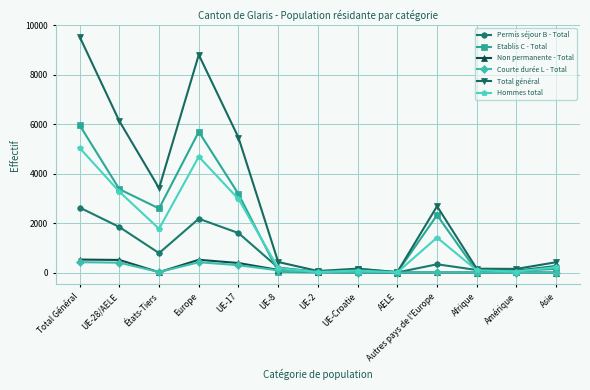

What is the difference between the highest and lowest values at Europe?

8387